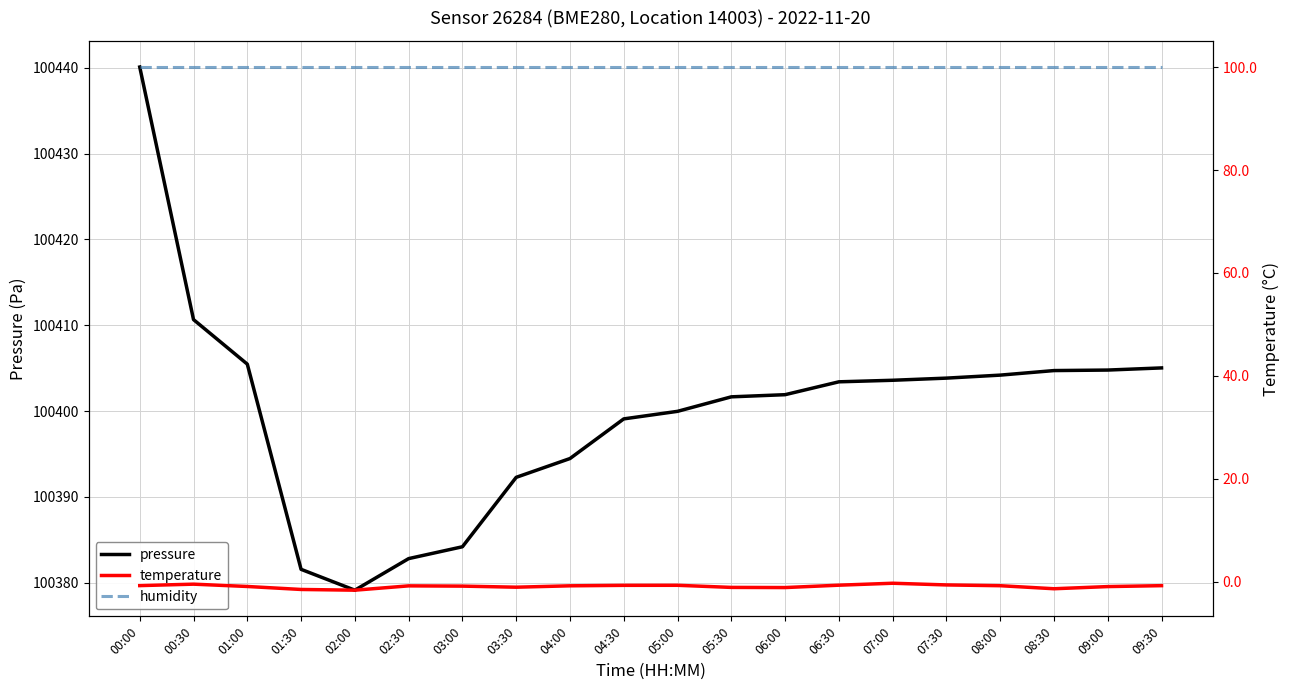

Between 03:00 and 01:00, which is larger?

01:00